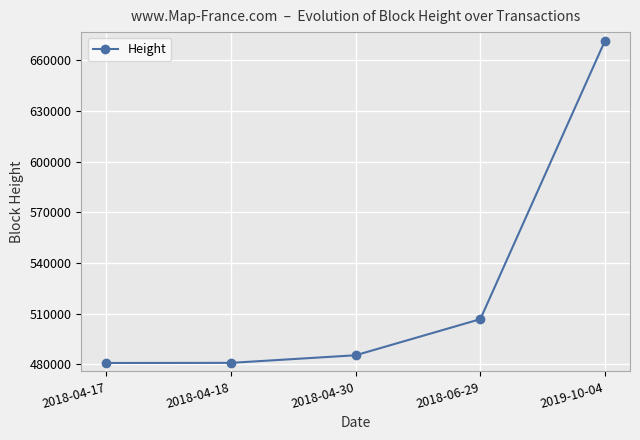

What is the change in value from 2018-06-29 to 2019-10-04?

+165131